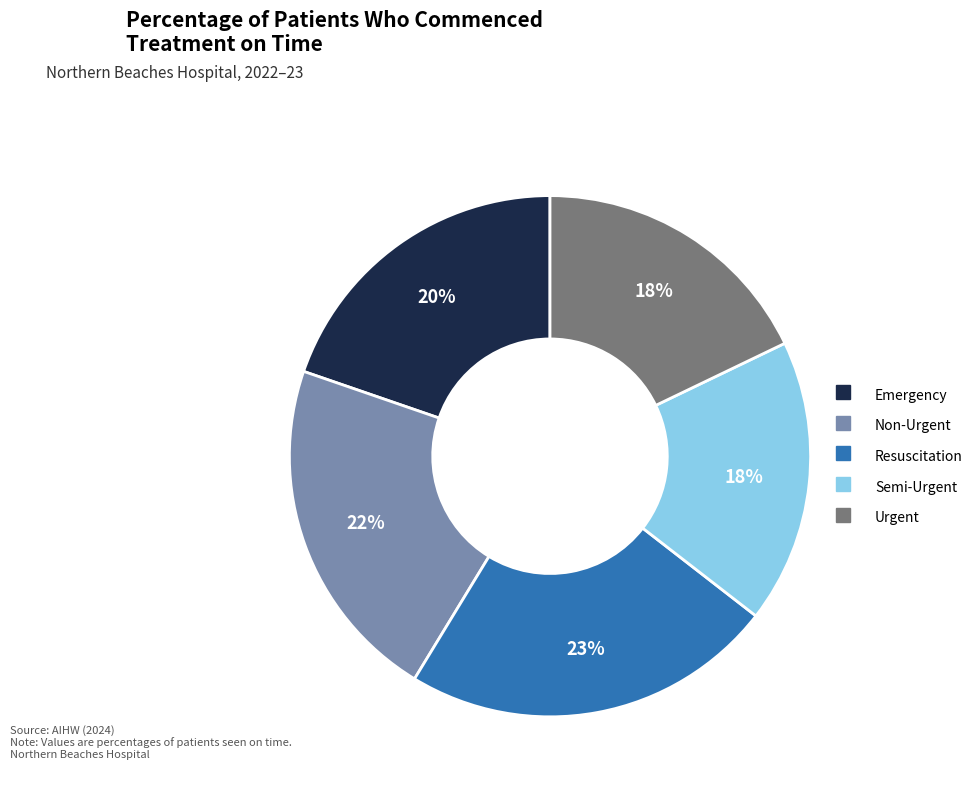

How many segments does this pie chart have?

5